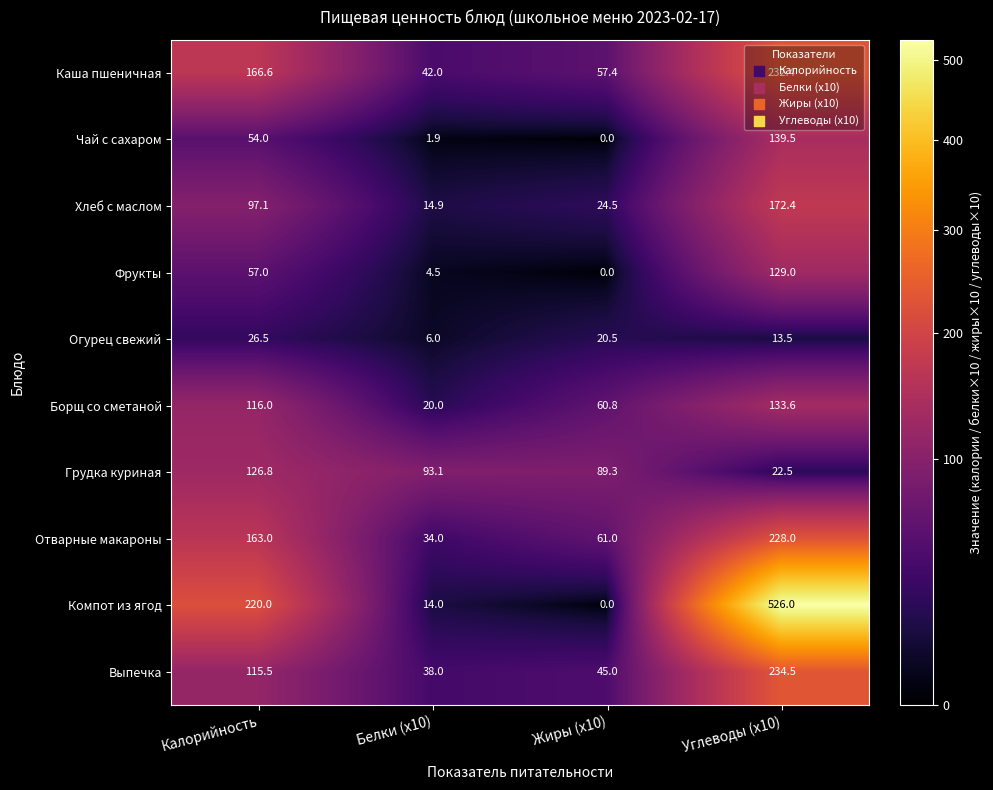

What is the average value of the Грудка куриная series?

82.9